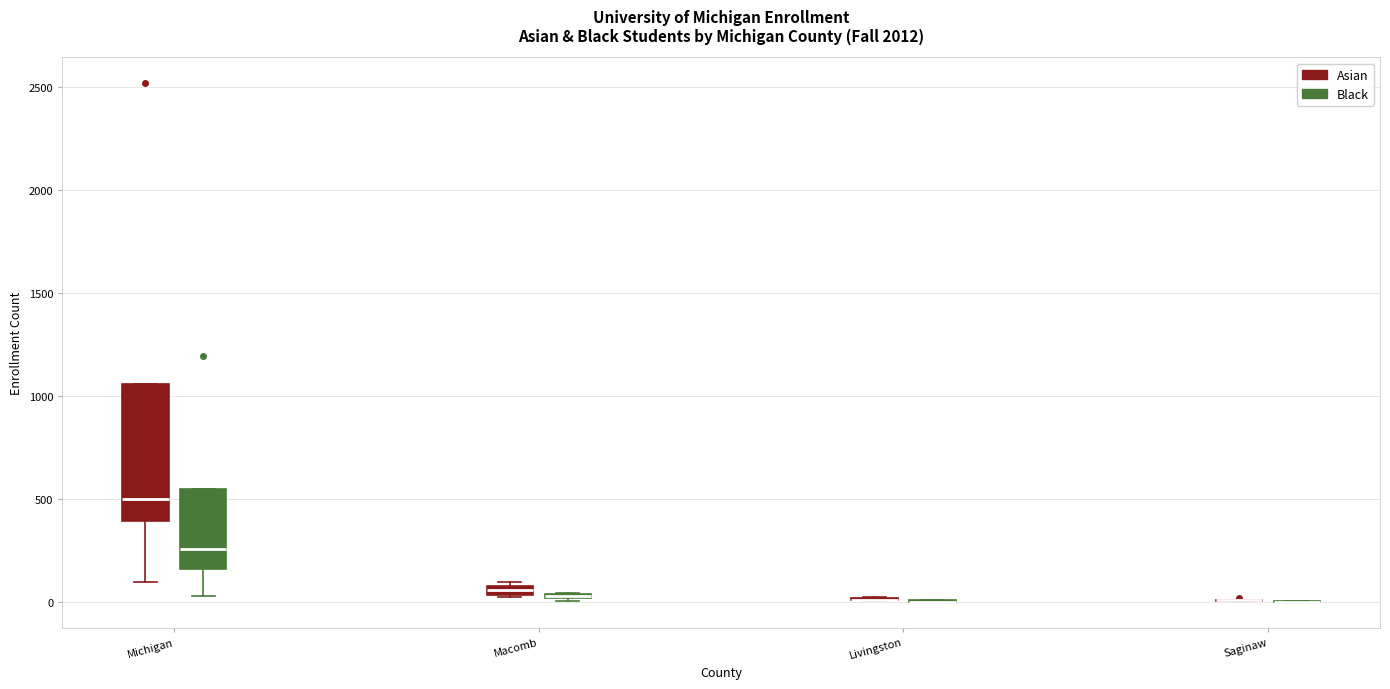

Which box is the tallest, from its lower edge to its upper edge?

Michigan (Asian)